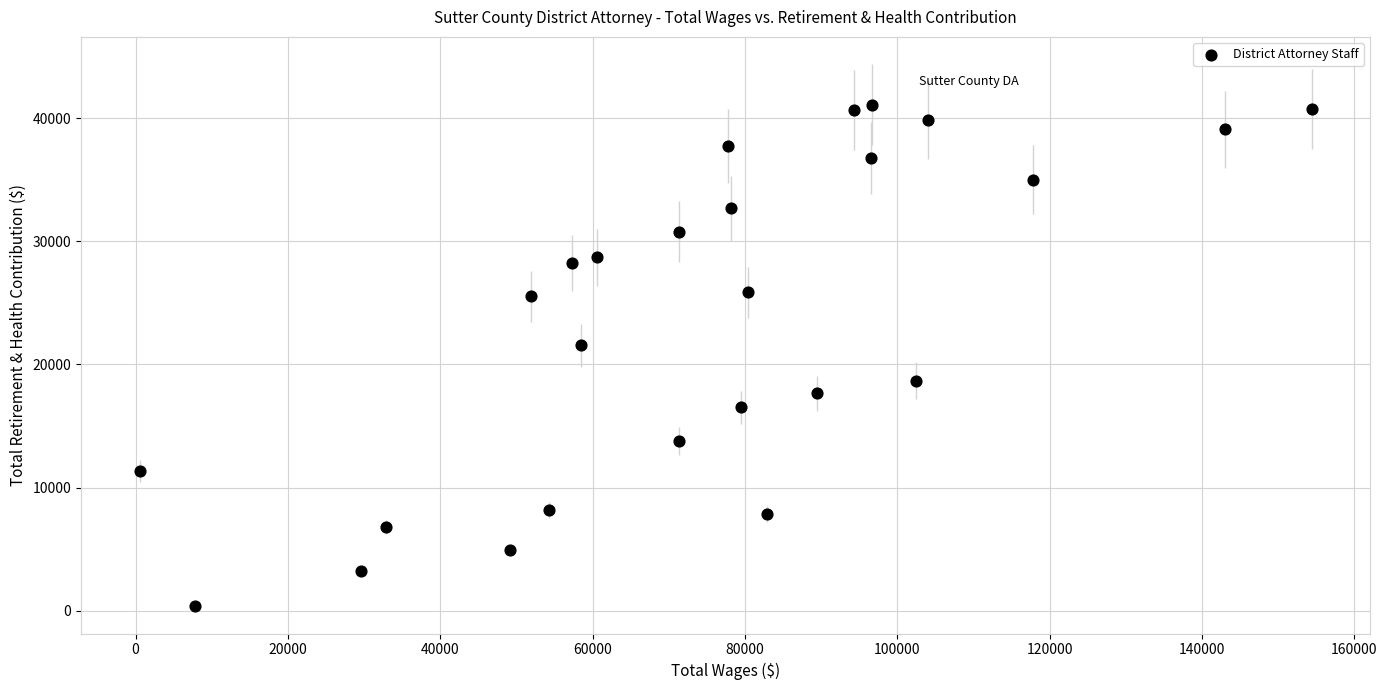

What is the range of Y values (max minus min)?

40723